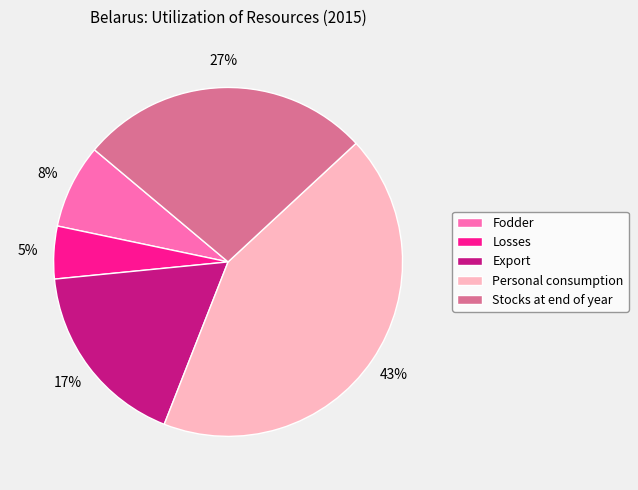

Rank the categories by value from lowest to highest.

Losses, Fodder, Export, Stocks at end of year, Personal consumption